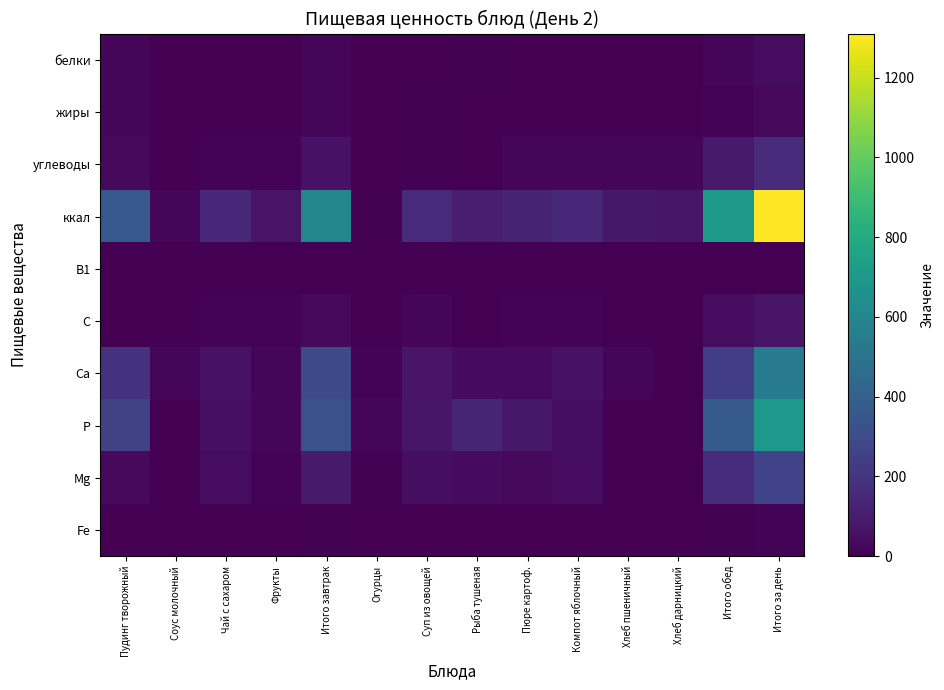

Which label corresponds to the smallest value in the chart?

Хлеб дарницкий